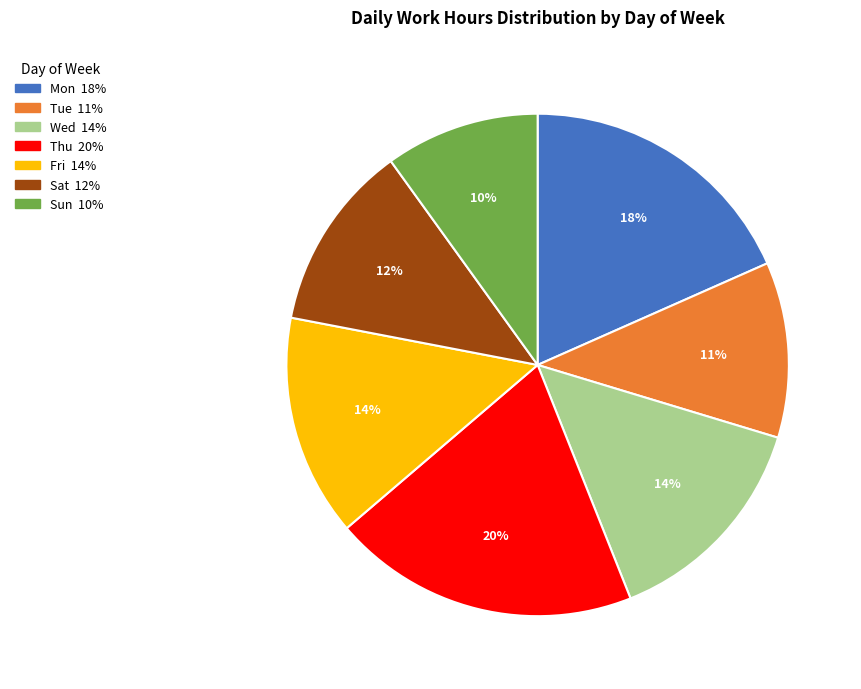

Does Sun represent more than half of the total?

No